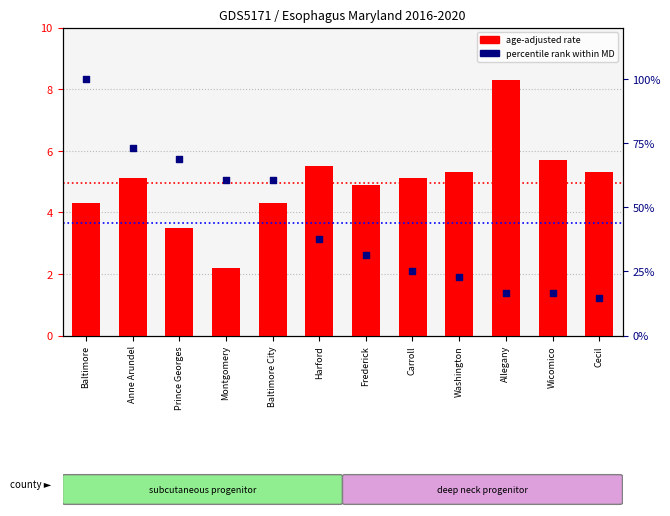

Which series has the largest total across all categories?

Average Annual Count (percentile)